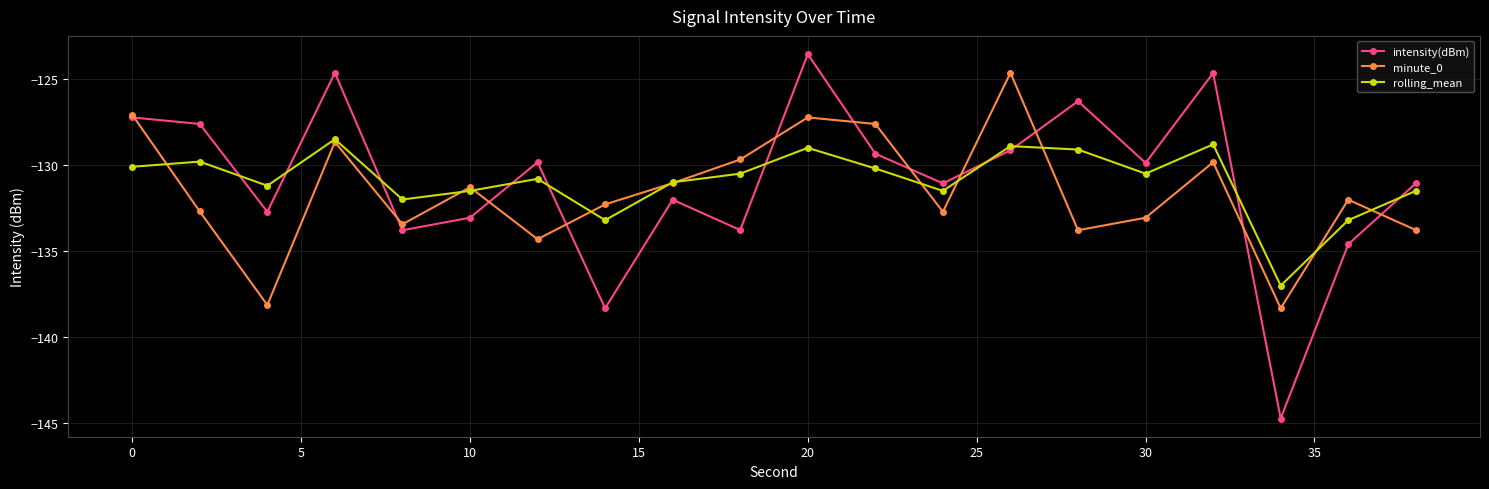

Which series ends up on top after the final intersection of intensity(dBm) and rolling_mean?

intensity(dBm)